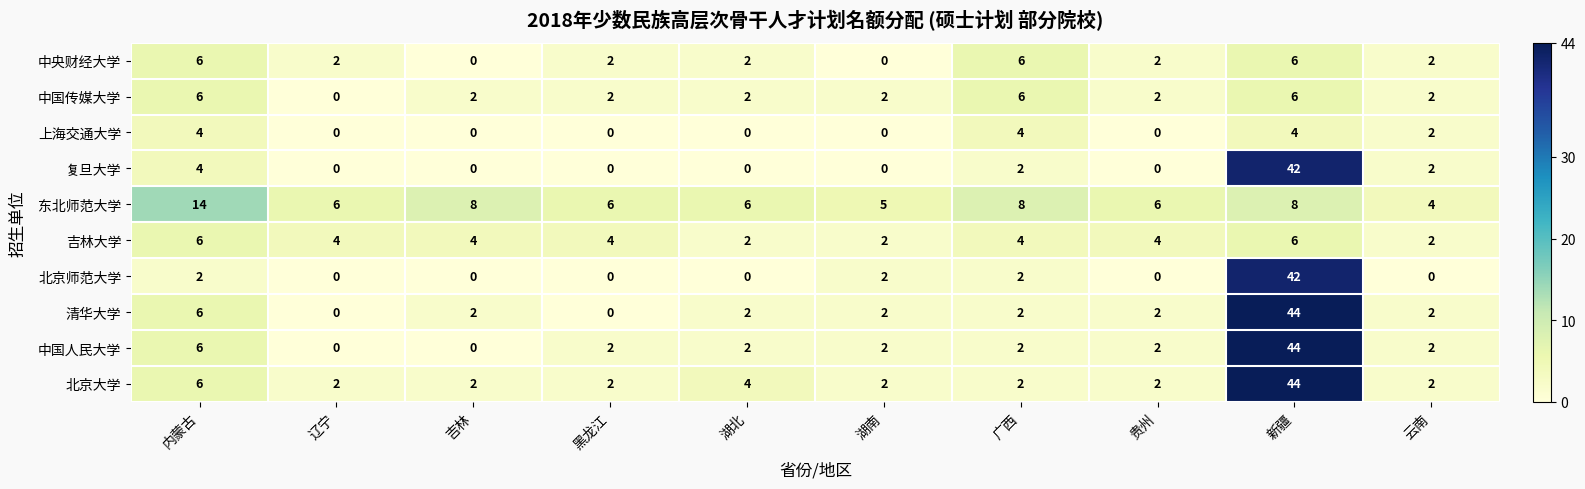

What is the greatest value displayed?

44